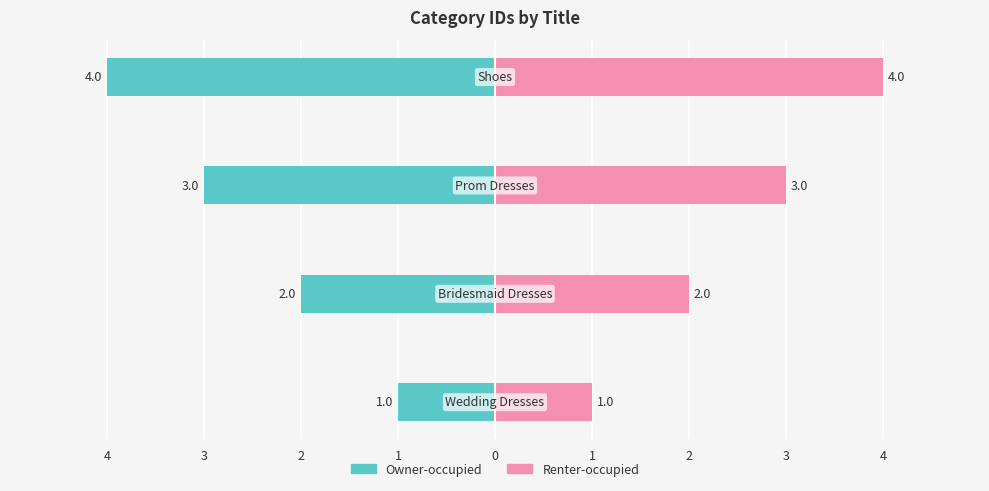

Reading right to left, what are all the values shown in this chart?

Owner-occupied: -4	-3	-2	-1
Renter-occupied: 4	3	2	1